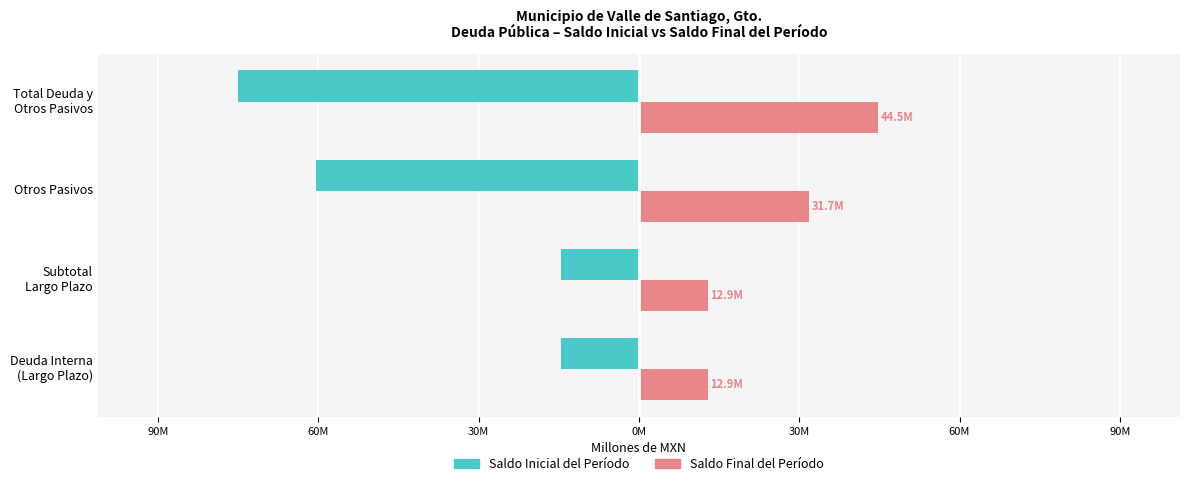

What position from the left is Subtotal Largo Plazo?

2